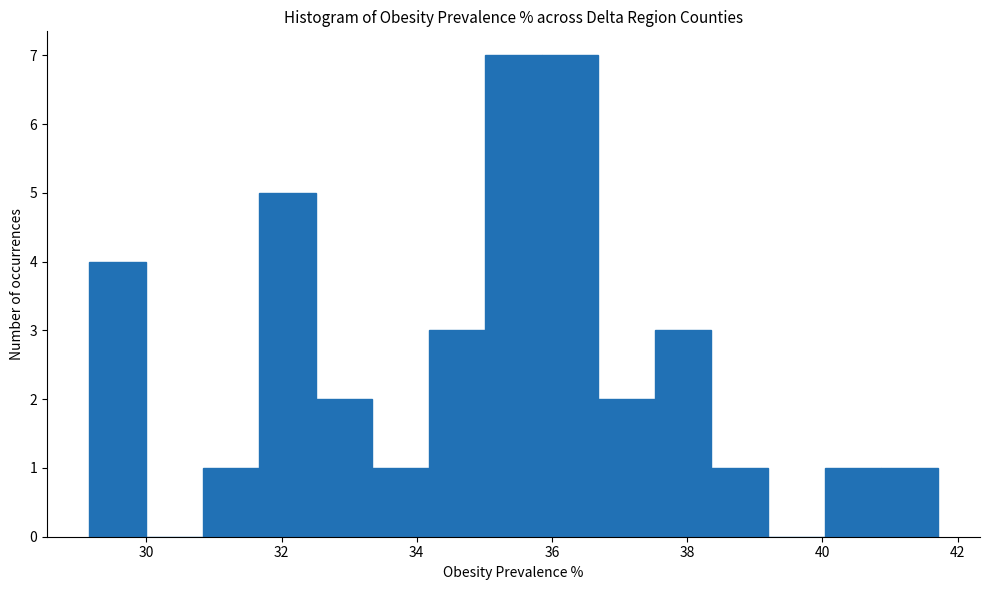

Reading left to right, list every bar in this chart as the range it spans on the x-axis followed by its height. Neither the bar edges nor the heights are printed on the chart, so give them approximately, as read against the axes.

29.2 to 30.0: 4
30.0 to 30.8: 0
30.8 to 31.6: 1
31.6 to 32.6: 5
32.6 to 33.4: 2
33.4 to 34.2: 1
34.2 to 35.0: 3
35.0 to 35.8: 7
35.8 to 36.6: 7
36.6 to 37.6: 2
37.6 to 38.4: 3
38.4 to 39.2: 1
39.2 to 40.0: 0
40.0 to 40.8: 1
40.8 to 41.8: 1